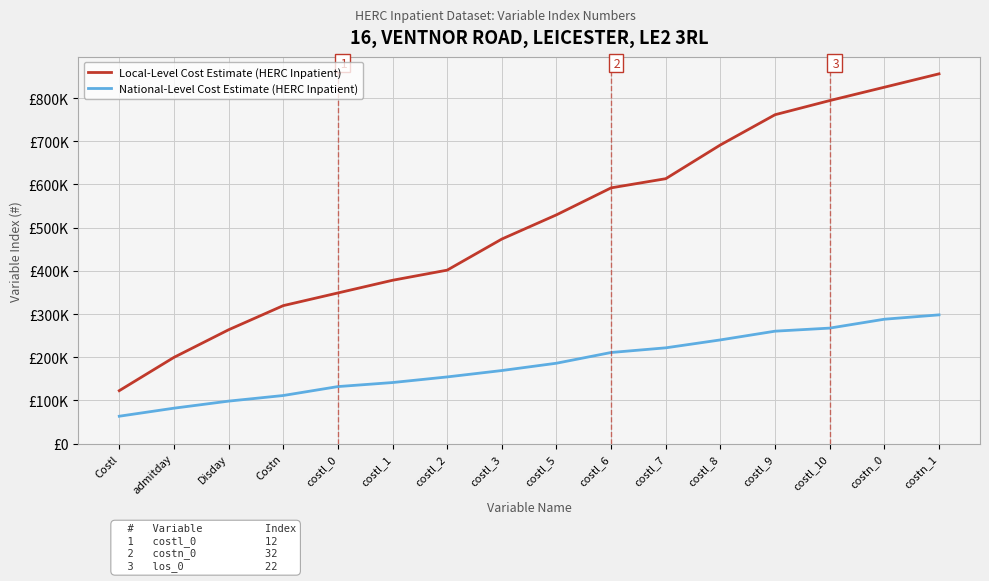

What is the lowest value of the National-Level Cost Estimate (HERC Inpatient) series?

63301.8